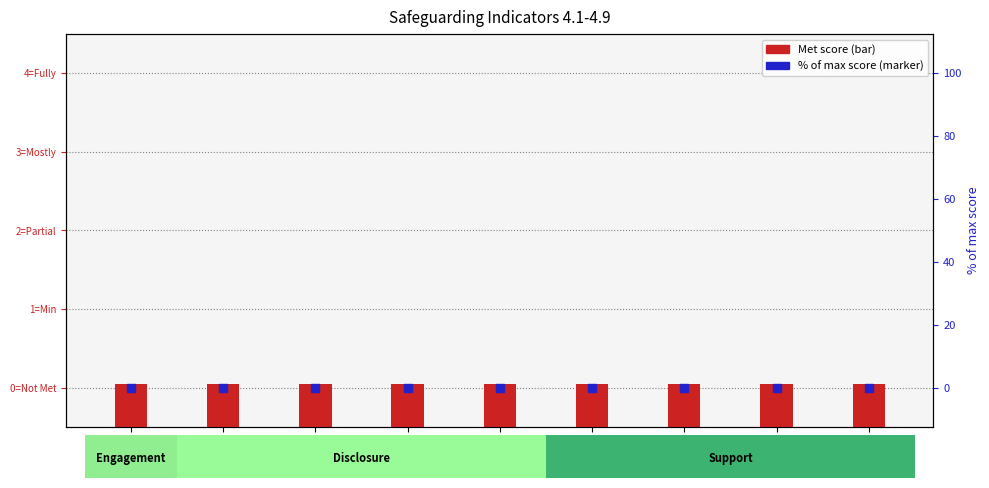

Is the value of Met score at 4.9 greater than the value of % of max score at 4.8?

Yes